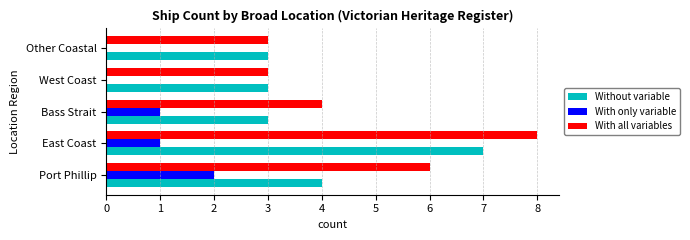

True or false: With only variable has a value of 3 at Port Phillip.

False